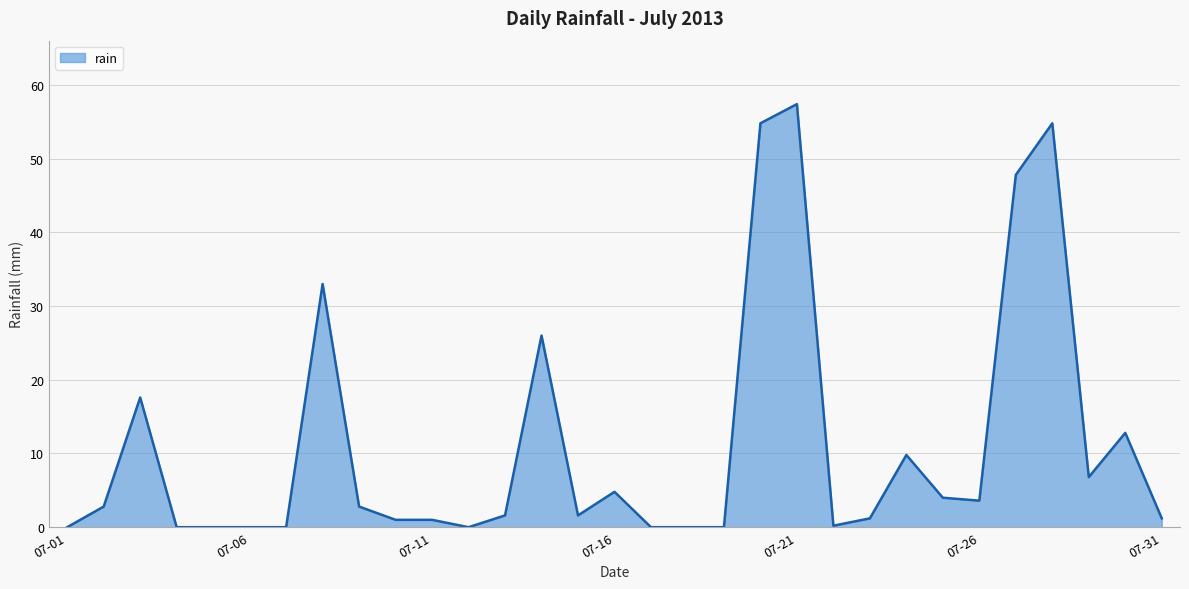

What is the maximum value shown in the chart?

57.4